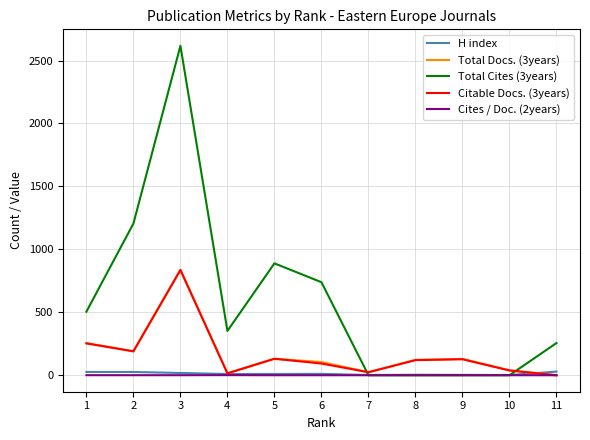

What is the difference between the maximum and minimum values in the Cites / Doc. (2years) series?

1.0